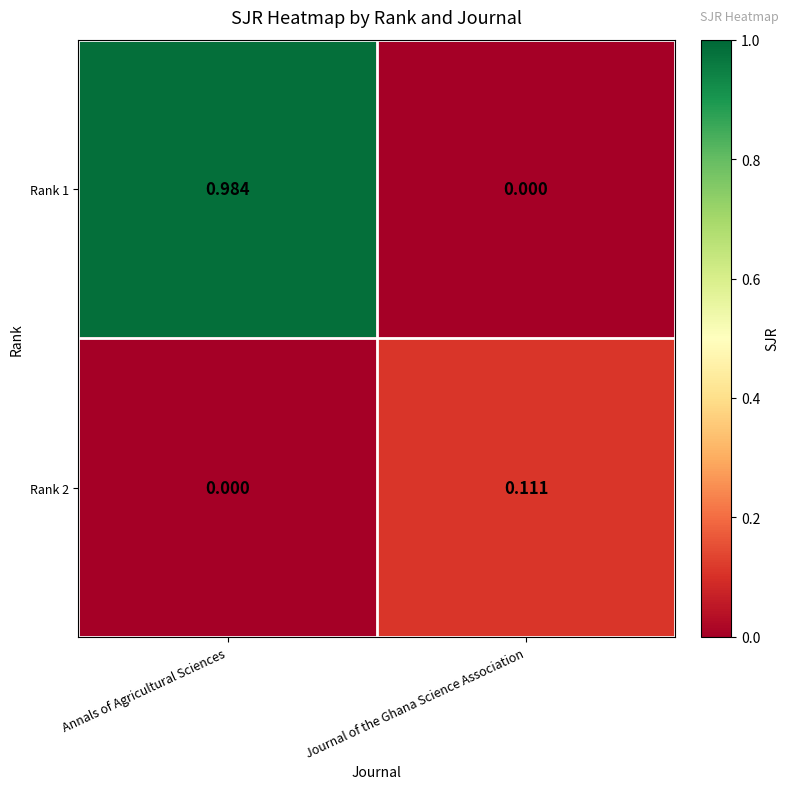

Which category has the highest value across all series?

Annals of Agricultural Sciences